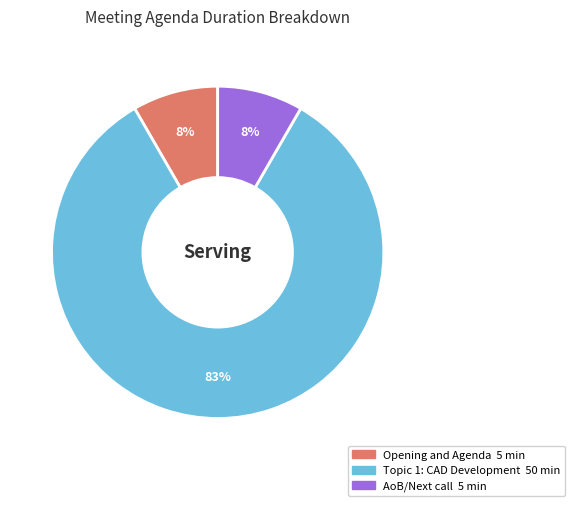

Combined, do AoB/Next call and Opening and Agenda account for over 50%?

No